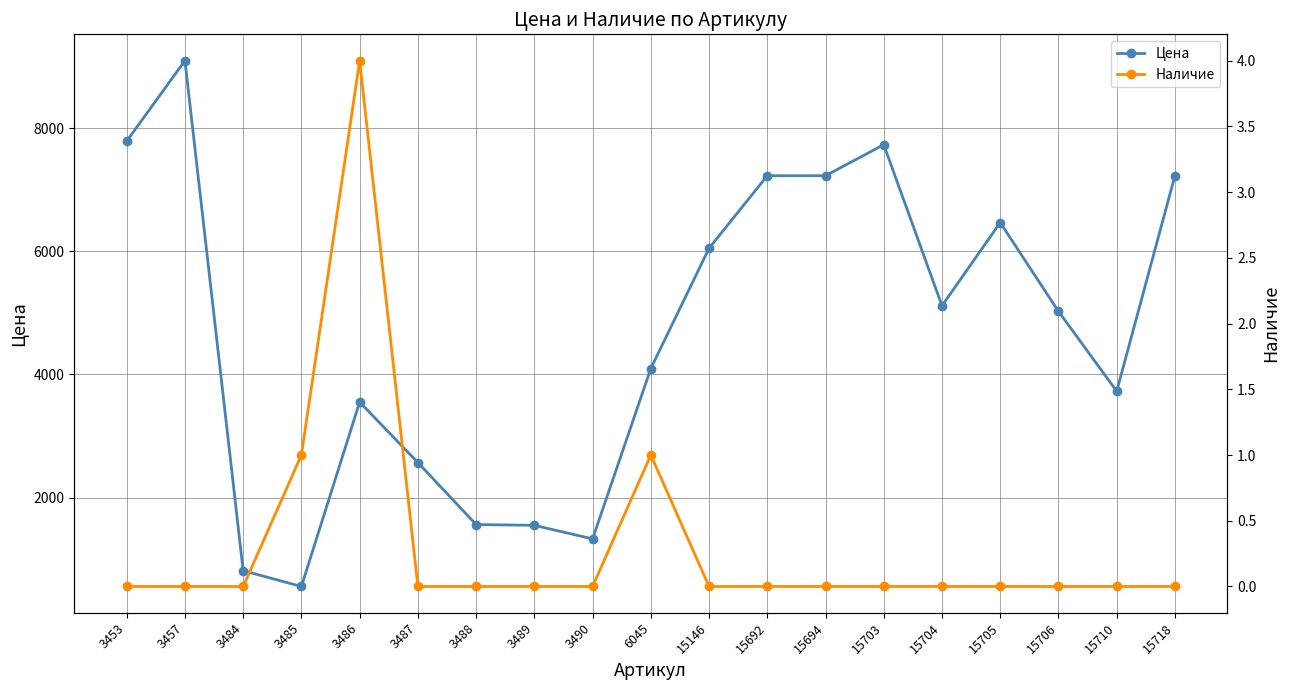

How many data points in Наличие are above 0?

3